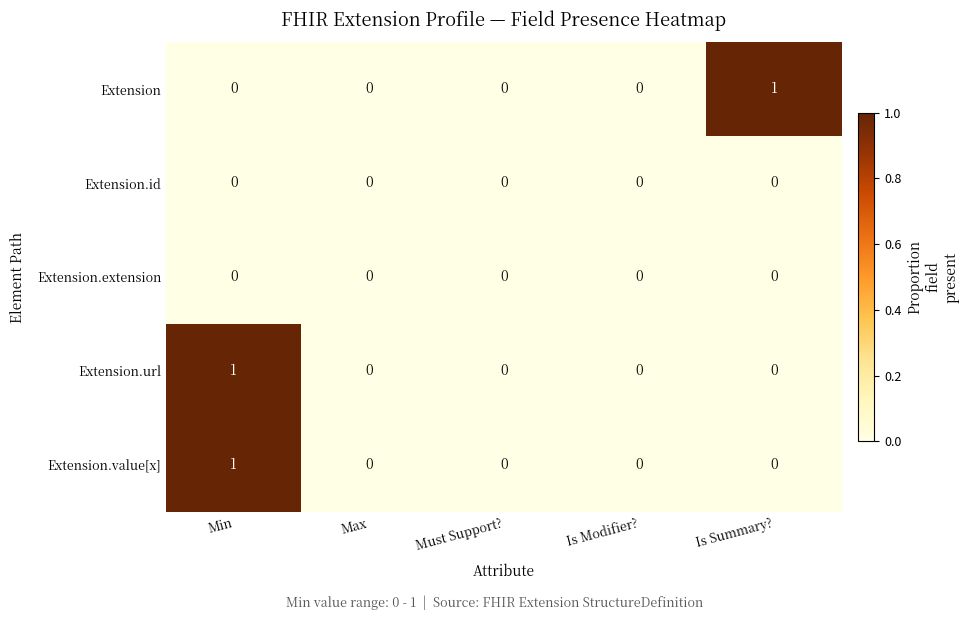

True or false: Extension.extension has a value of 0 at Is Modifier?.

True